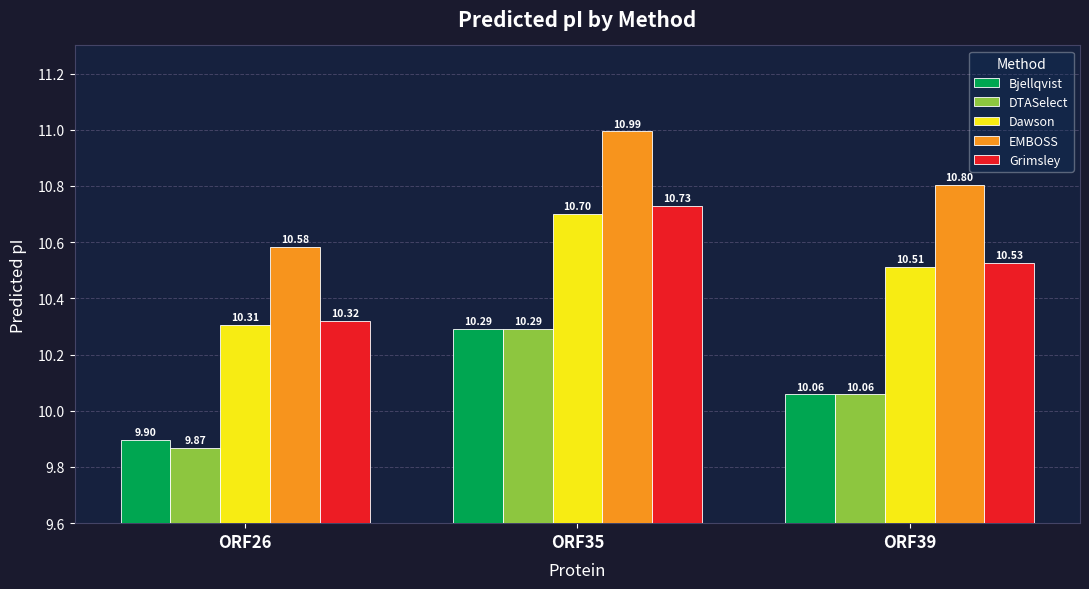

How many data points in Bjellqvist are above 10?

2